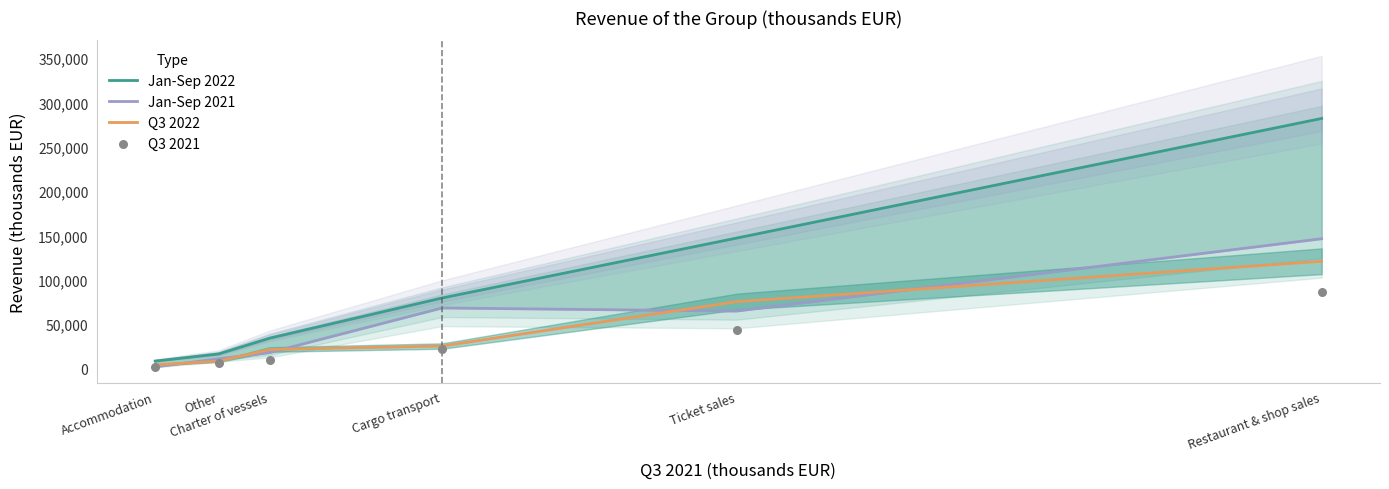

At which category is the sum across all series the highest?

Restaurant & shop sales